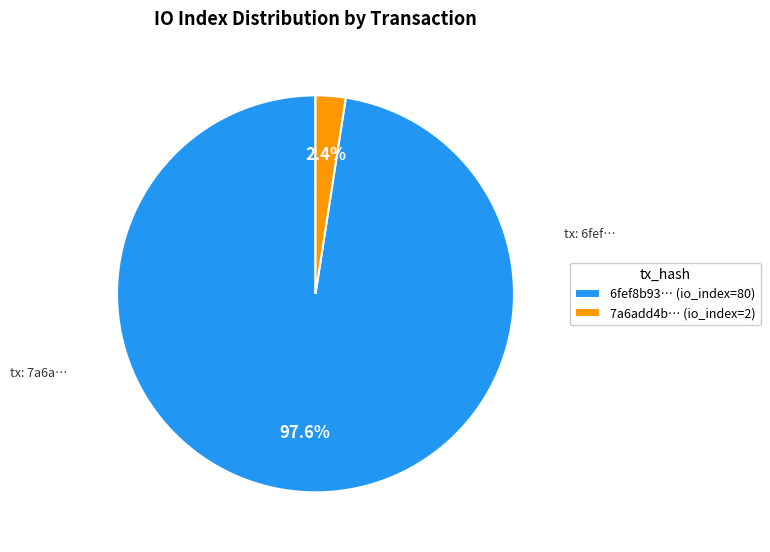

What portion of the pie excludes 6fef8b93… (io_index=80)?

2.4%